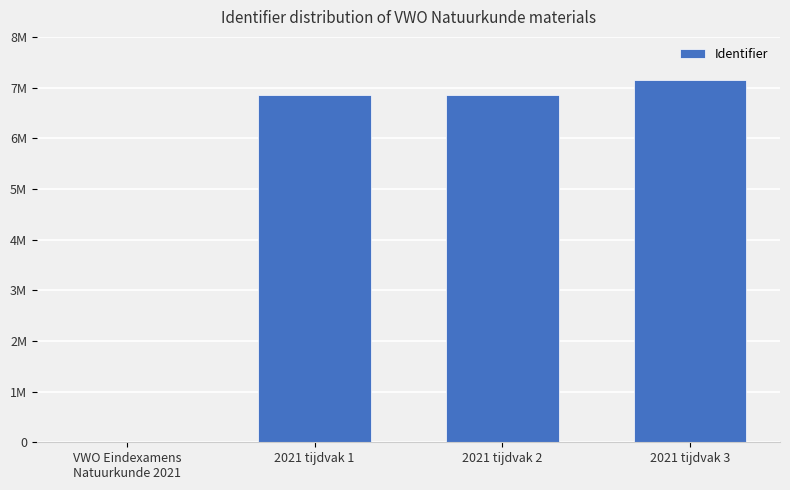

The chart shows a value of 7158654 at 2021 tijdvak 3. True or false?

True